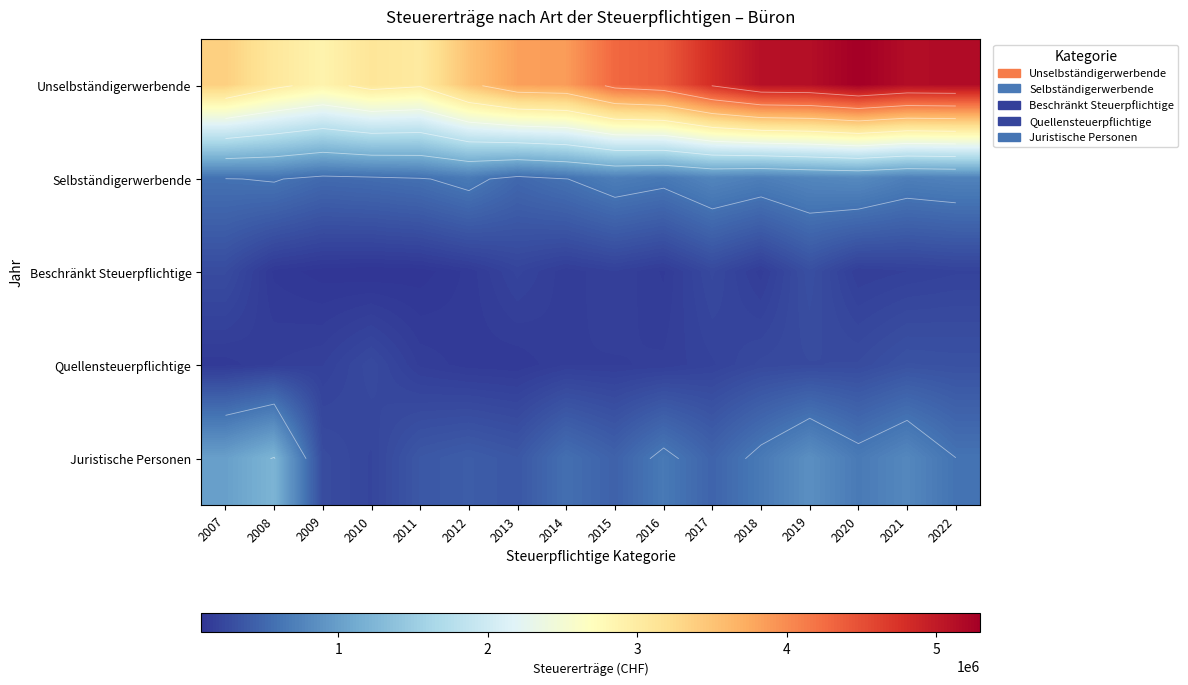

The Quellensteuerpflichtige series shows 279074 at 2014. True or false?

False